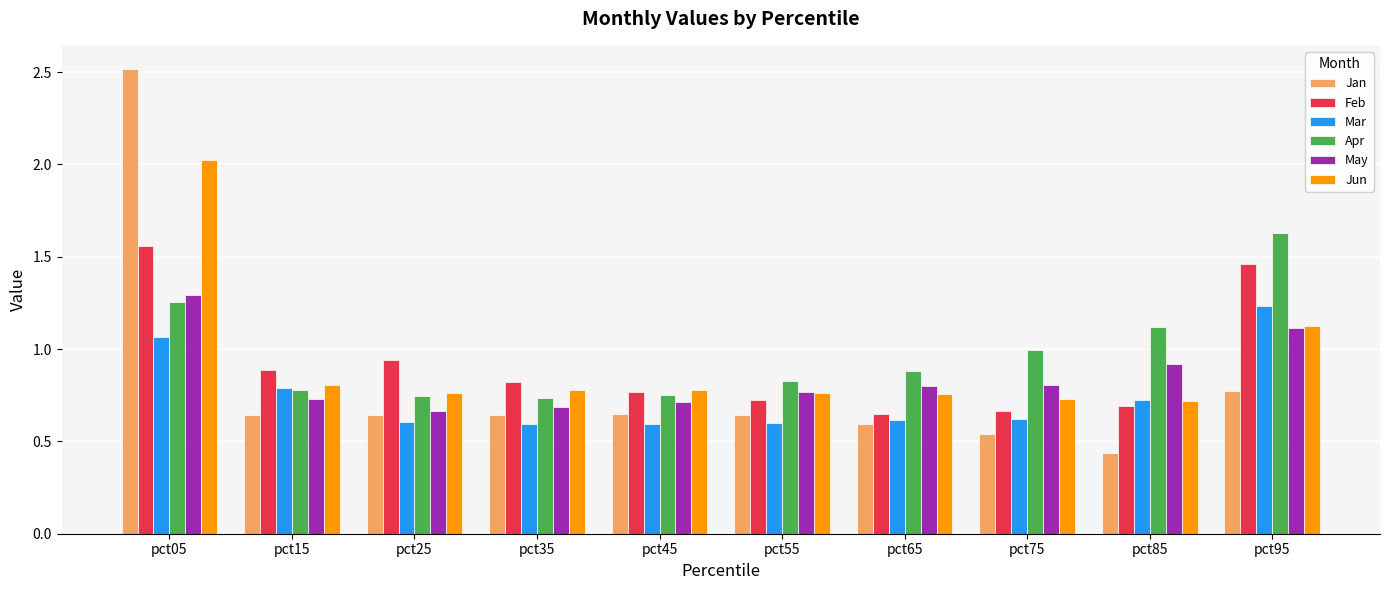

Which series has the widest spread of values?

Jan